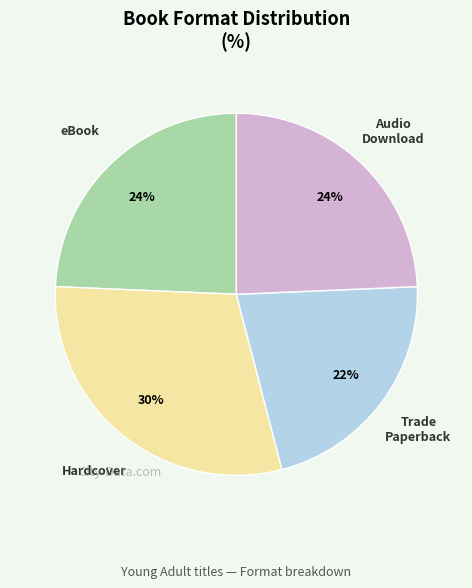

How many segments does this pie chart have?

4